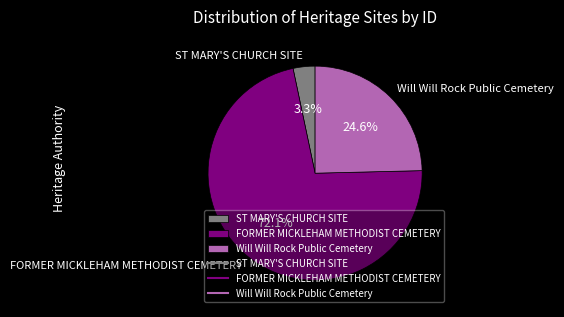

Between ST MARY'S CHURCH SITE and FORMER MICKLEHAM METHODIST CEMETERY, which is larger?

FORMER MICKLEHAM METHODIST CEMETERY